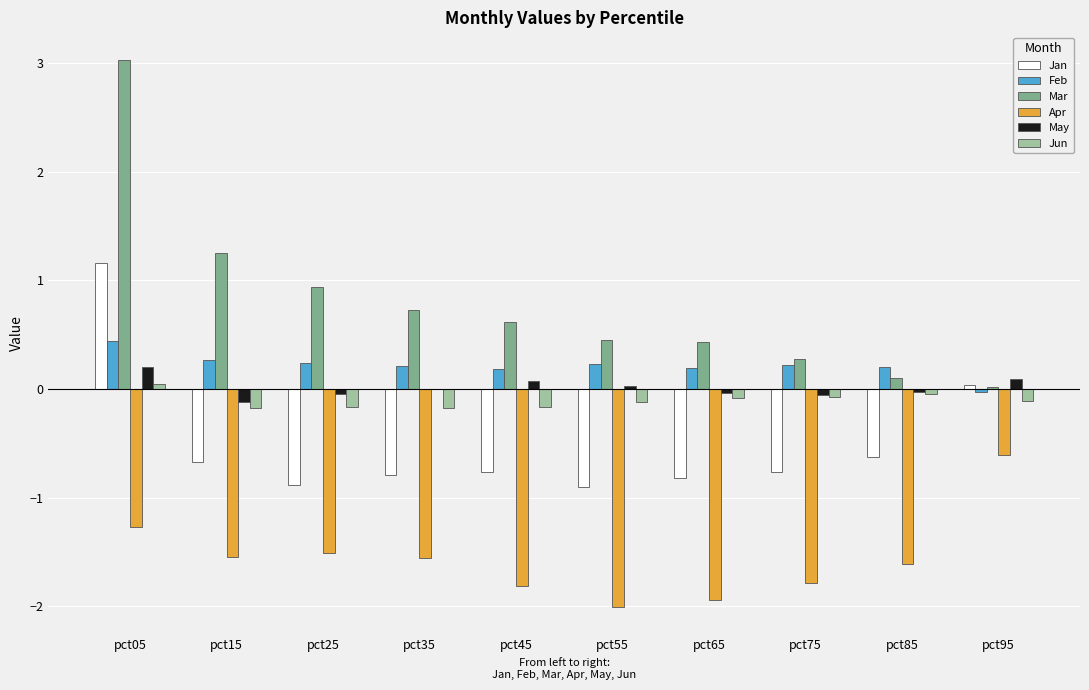

How many data points in Feb are above 0?

9